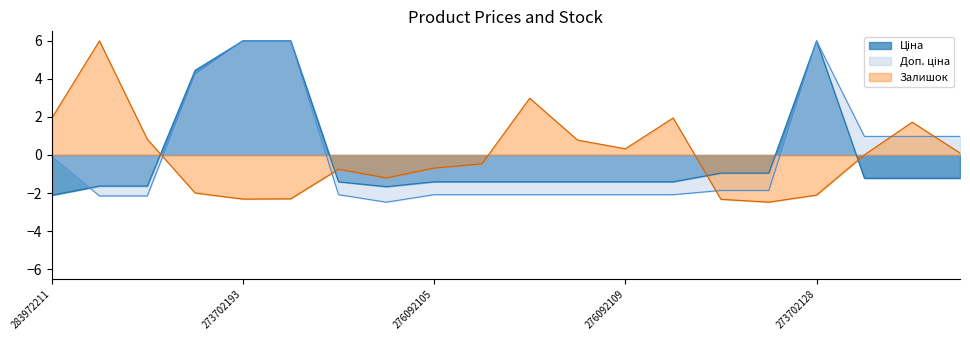

What is the label of the 16th point from the left?

24221043